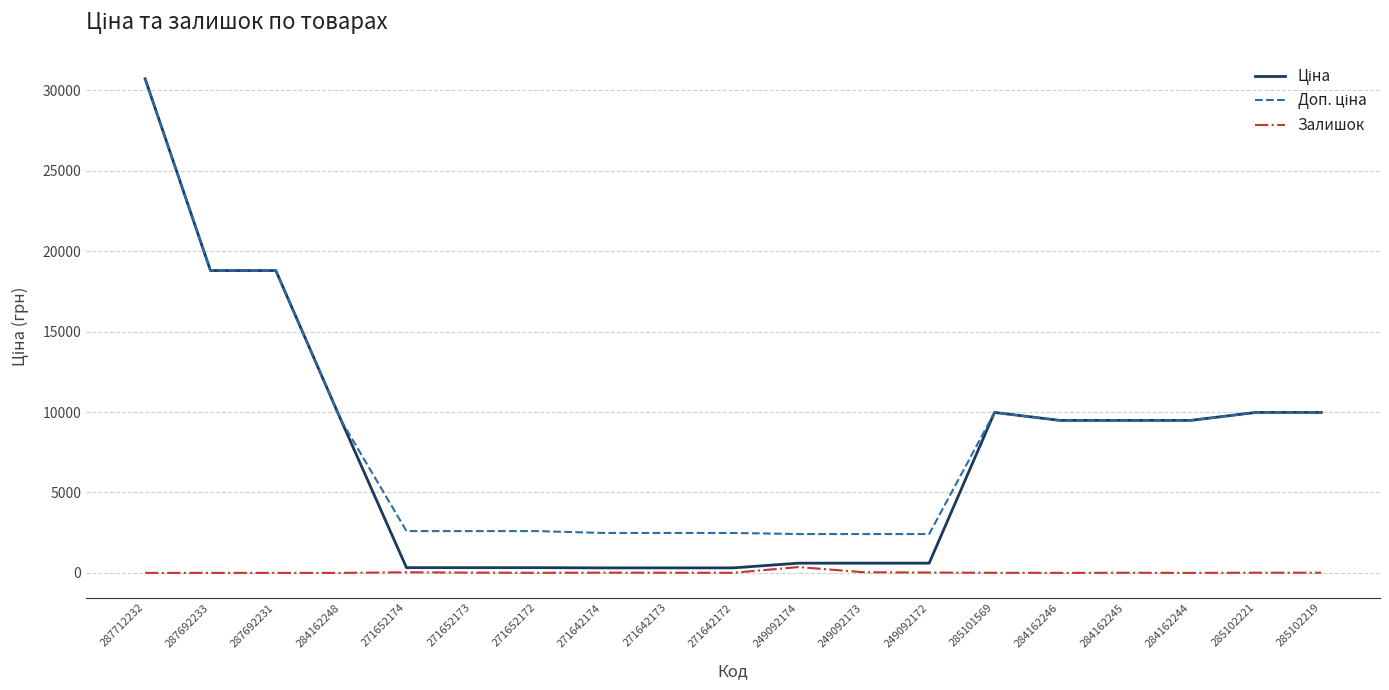

At which category is the sum across all series the highest?

287712232